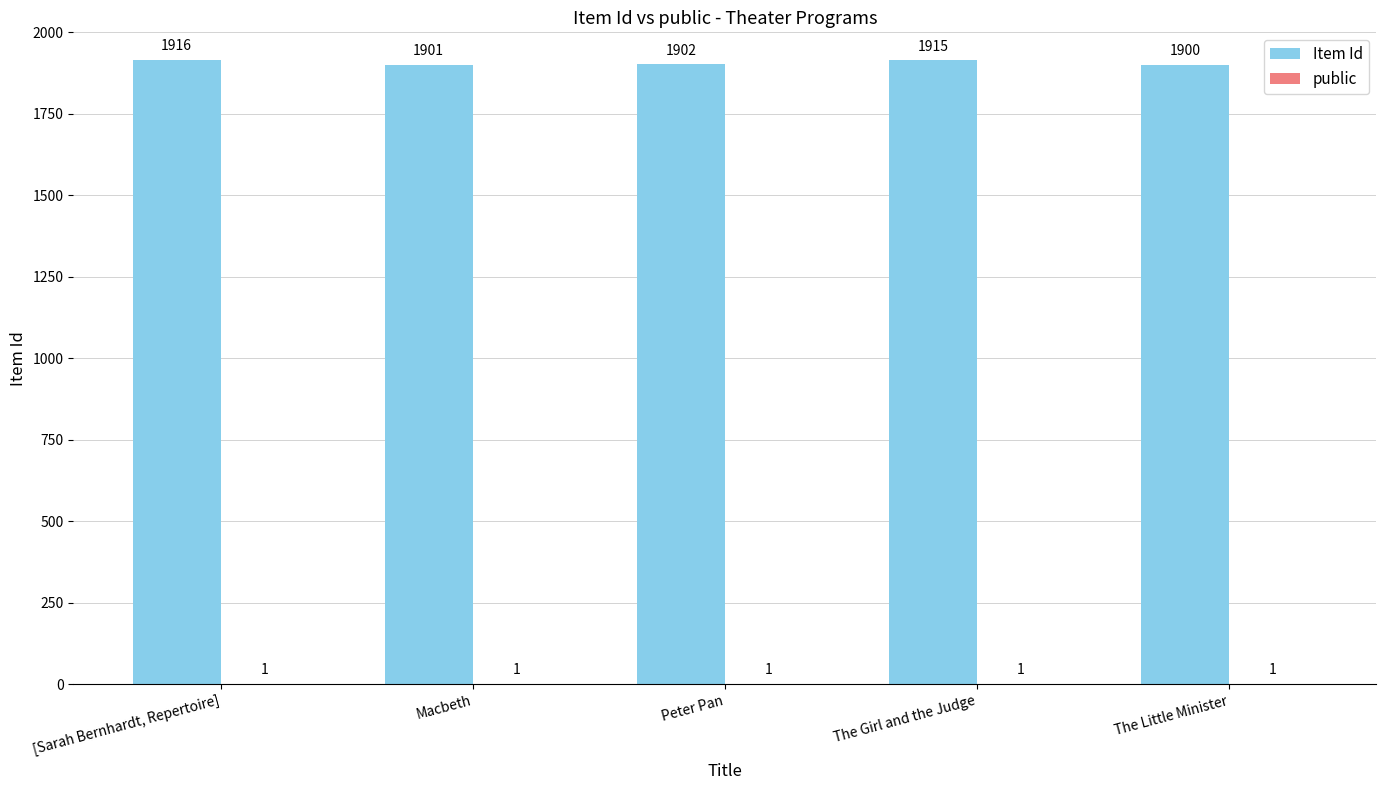

At which category is the sum across all series the highest?

[Sarah Bernhardt, Repertoire]